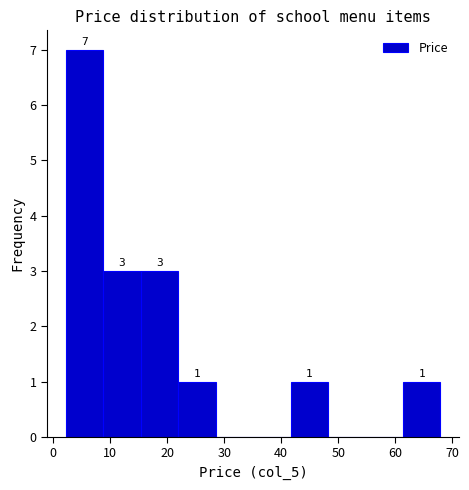

Which range on the x-axis has the tallest bar?

2 to 9